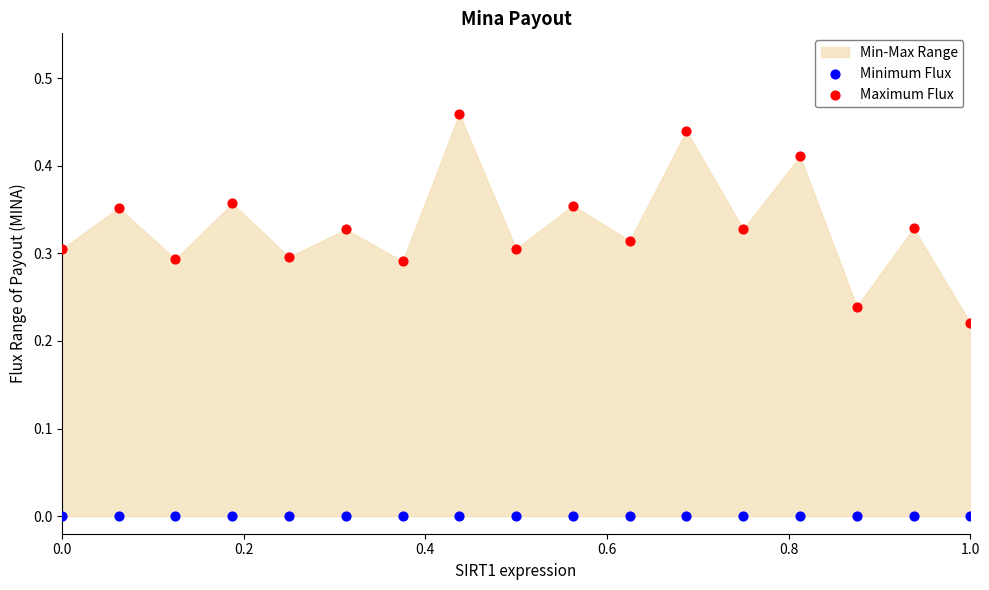

Which series reaches the maximum Y coordinate?

Maximum Flux